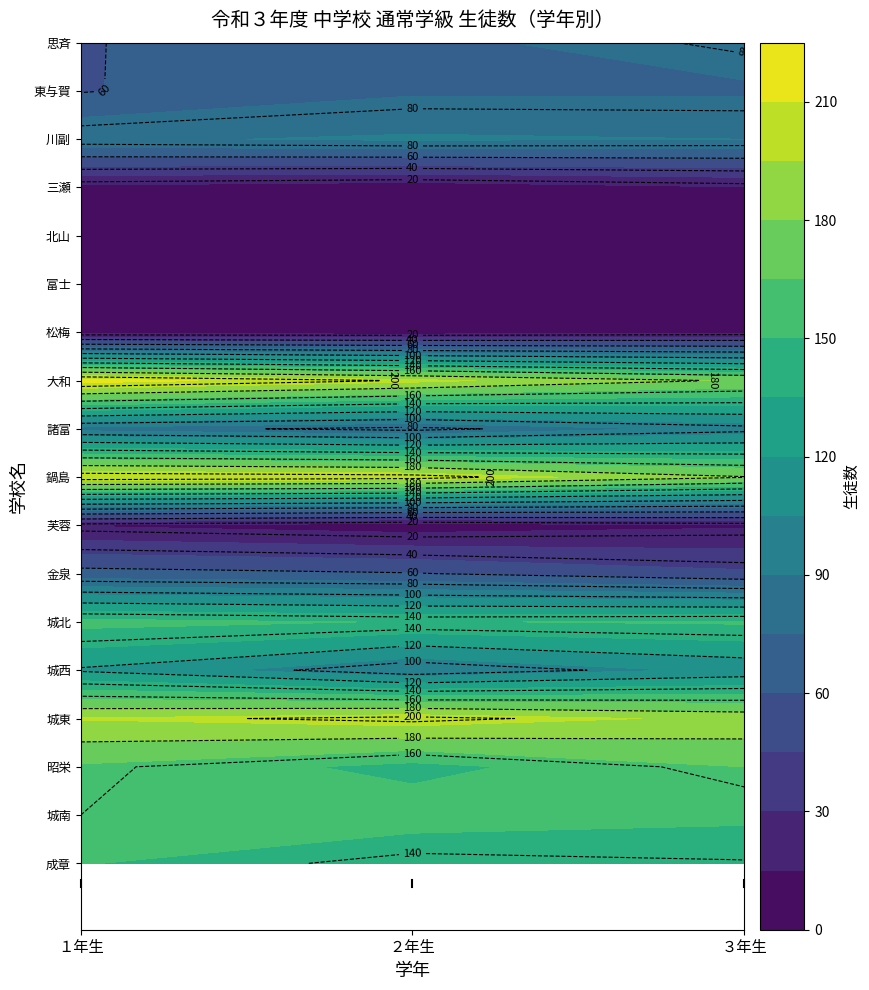

Reading left to right, what are all the values shown in this chart?

成章: 151	135	139
城南: 160	159	153
昭栄: 163	145	165
城東: 196	204	191
城西: 118	90	109
城北: 155	149	152
金泉: 66	61	48
芙蓉: 14	7	13
鍋島: 210	206	181
諸富: 85	76	95
大和: 216	199	178
松梅: 9	8	12
富士: 13	14	12
北山: 6	6	6
三瀬: 11	6	14
川副: 88	92	90
東与賀: 59	73	73
思斉: 59	72	82